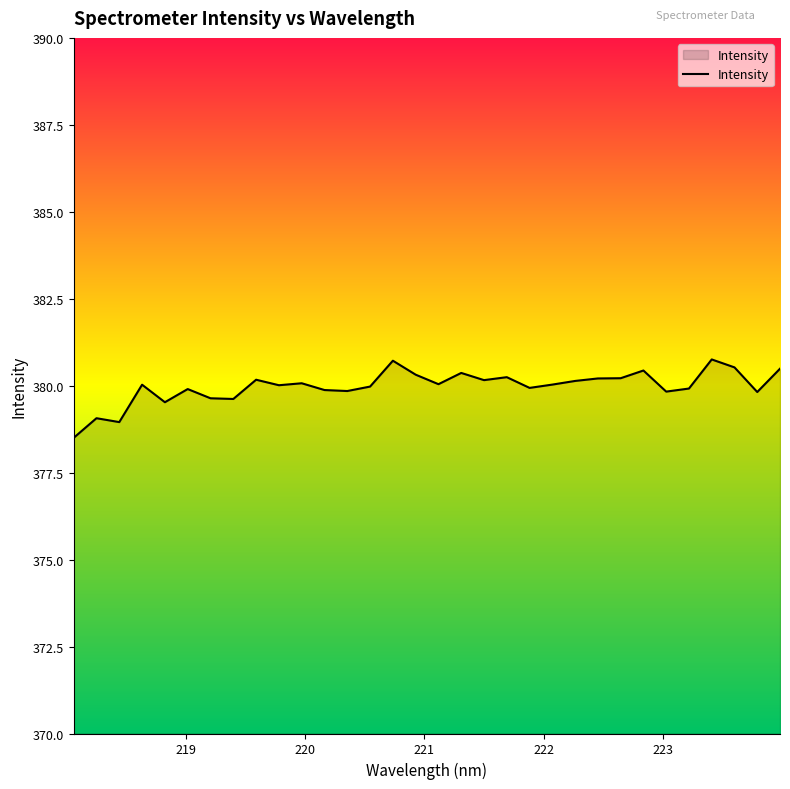

What is the greatest value displayed?

380.8